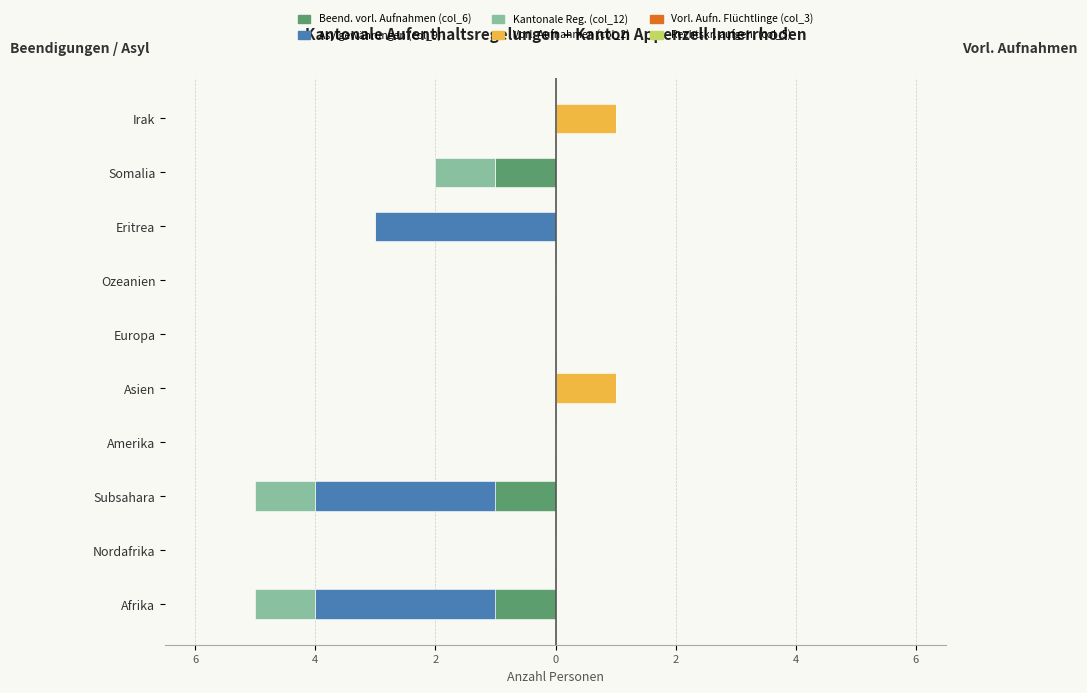

Which series has the widest spread of values?

Asylgewährungen (col_9)